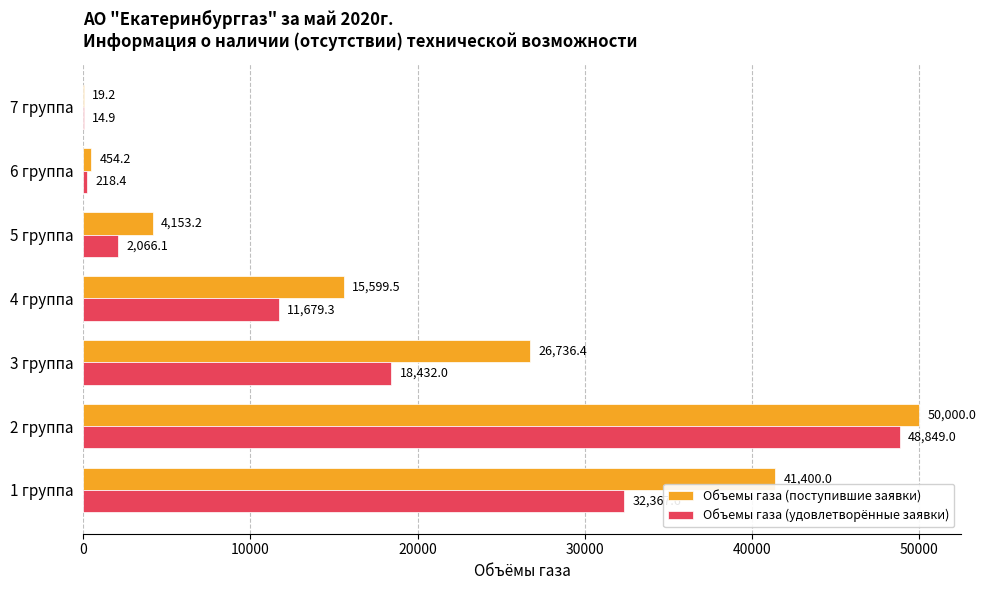

Which series has the widest spread of values?

Объемы газа (поступившие заявки)